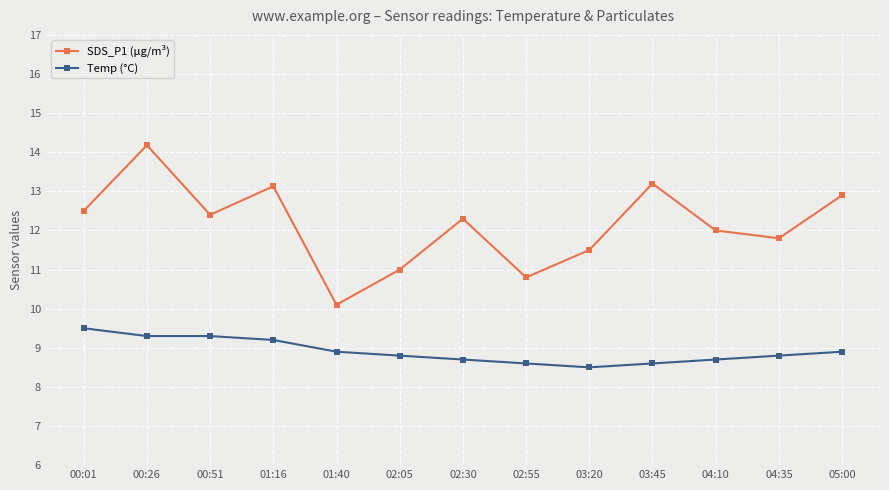

What is the value of the SDS_P1 (µg/m³) point at the 6th from the left?

11.0